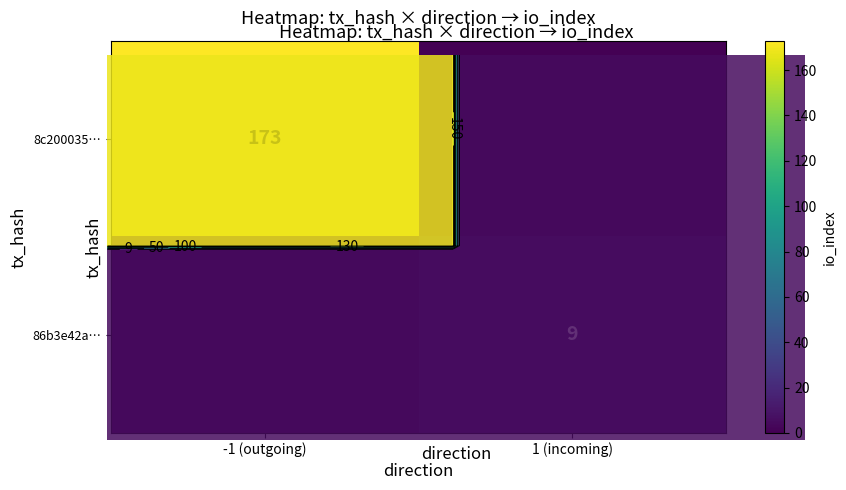

At which category is the sum across all series the highest?

-1 (outgoing)